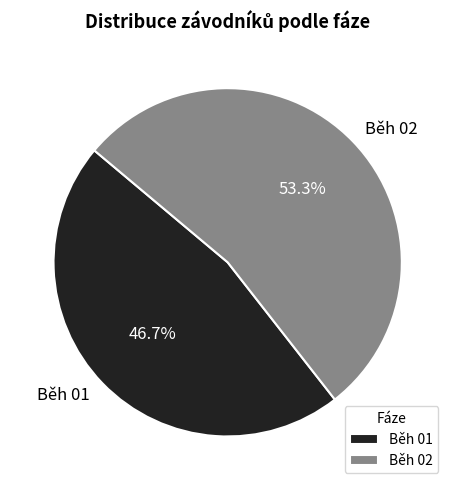

Rank the categories by value from highest to lowest.

Běh 02, Běh 01